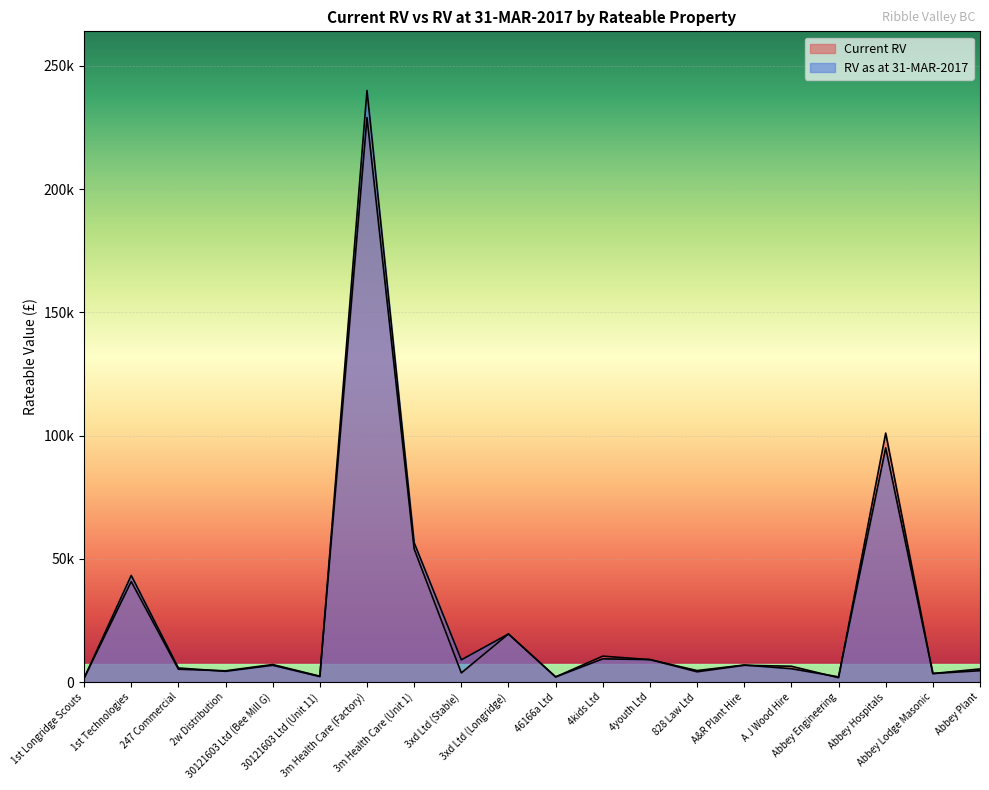

Is it true that Current RV equals 4635 at 3xd Ltd (Longridge)?

False